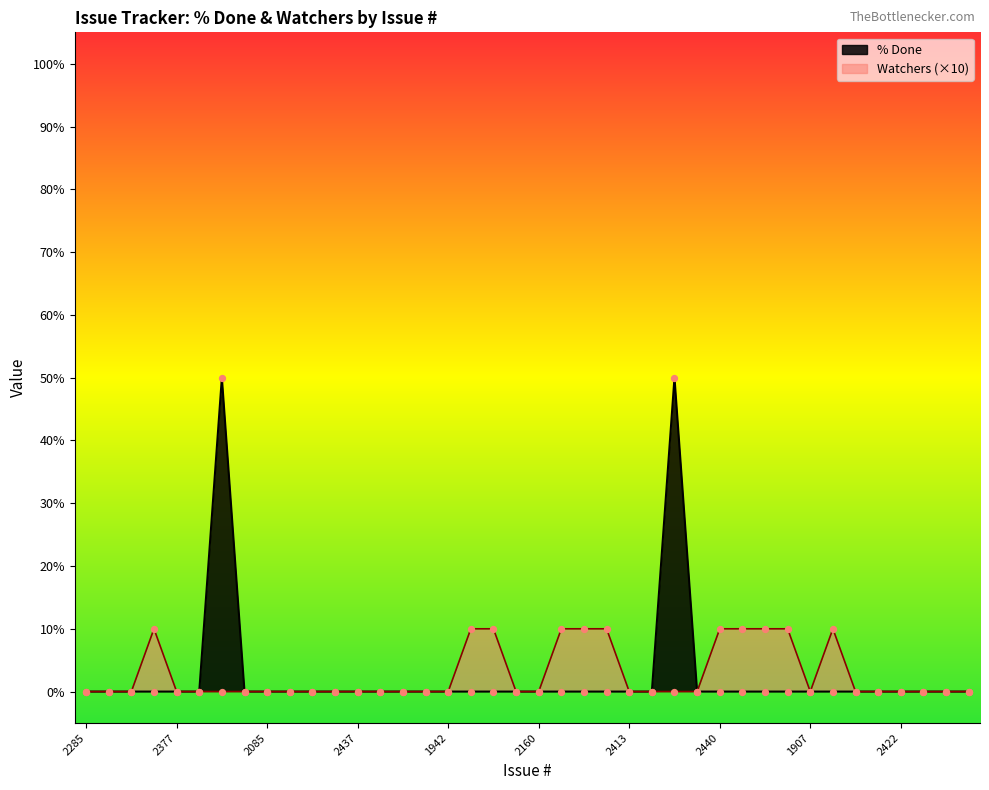

Which series contains the highest Y value?

% Done line